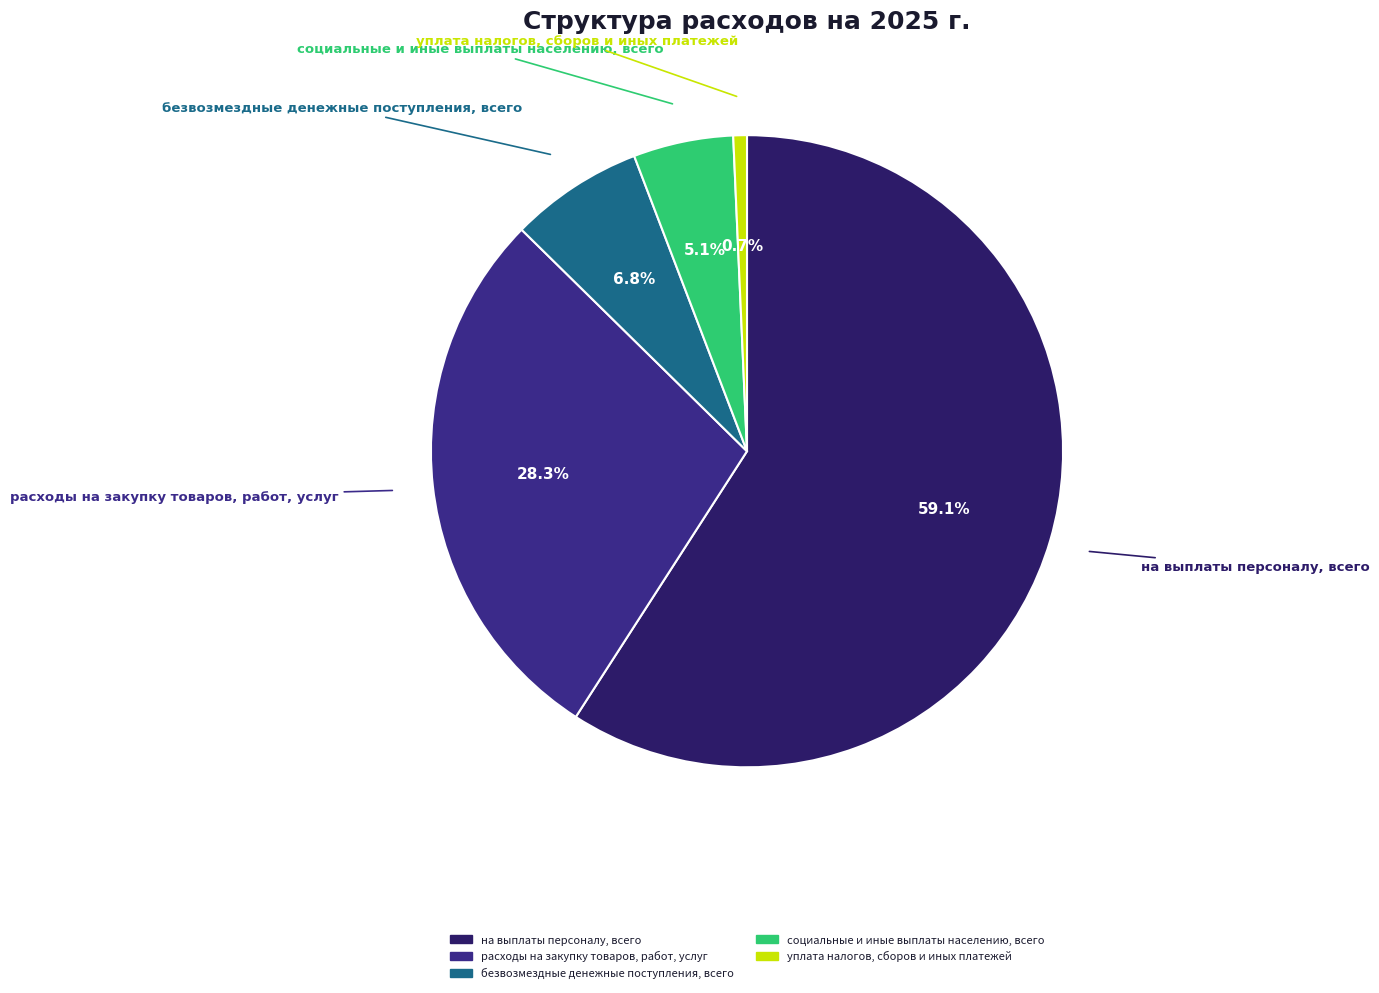

True or false: расходы на закупку товаров, работ, услуг accounts for 14% of the total.

False